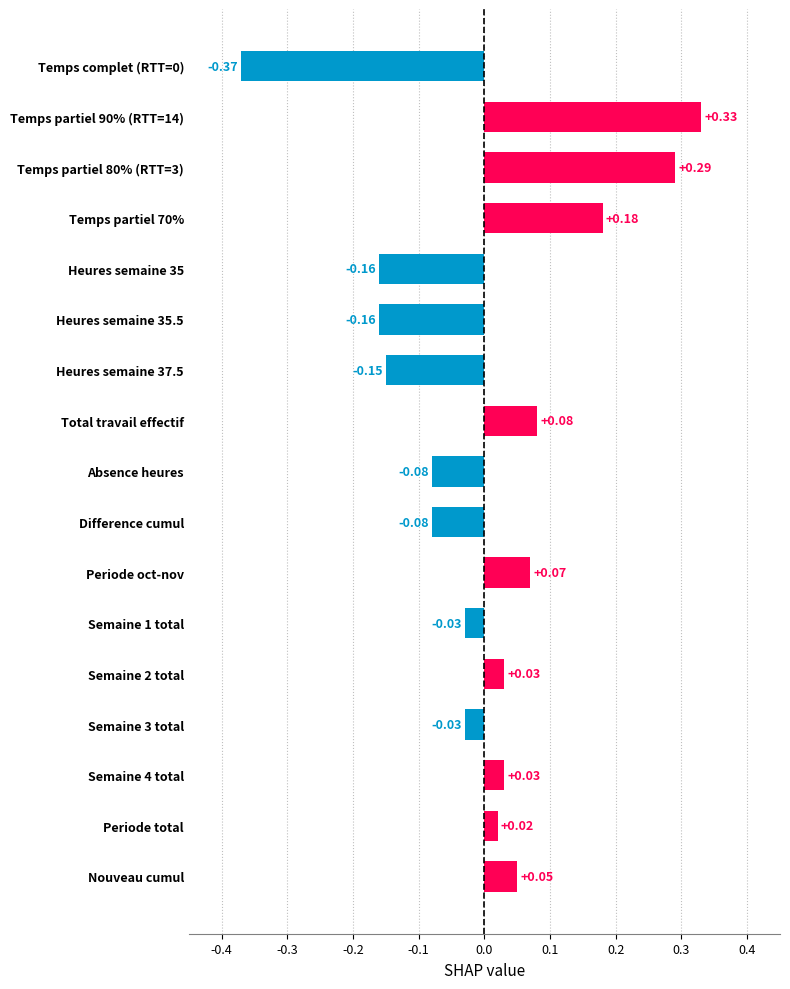

Between Heures semaine 35.5 and Semaine 1 total, which is larger?

Semaine 1 total